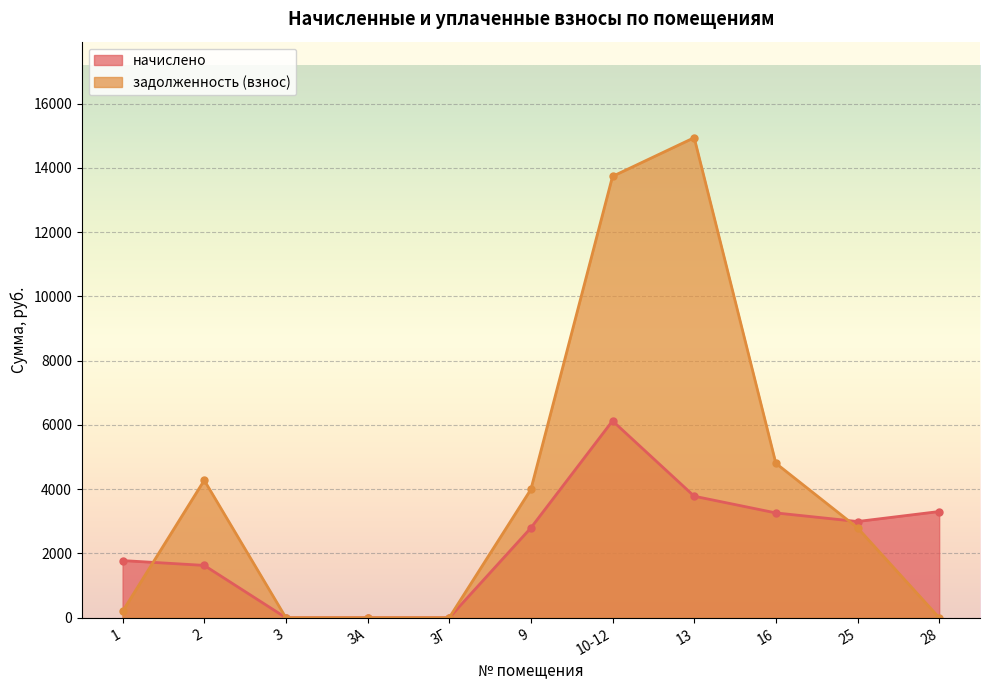

What position from the left is 13?

8